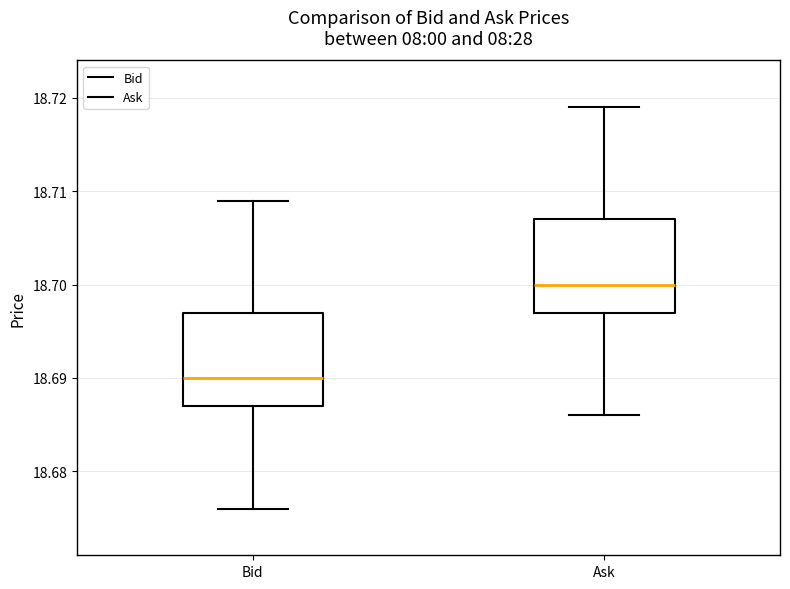

Reading left to right, transcribe this box plot: for each box, give where its median line is, the range the box spans, and where its two whiskers end, as read against the y-axis. The values are not printed on the chart, so give them approximately, as read against the axis.

Bid: median 18.690, box 18.687 to 18.697, whiskers 18.676 to 18.709
Ask: median 18.700, box 18.697 to 18.707, whiskers 18.686 to 18.719